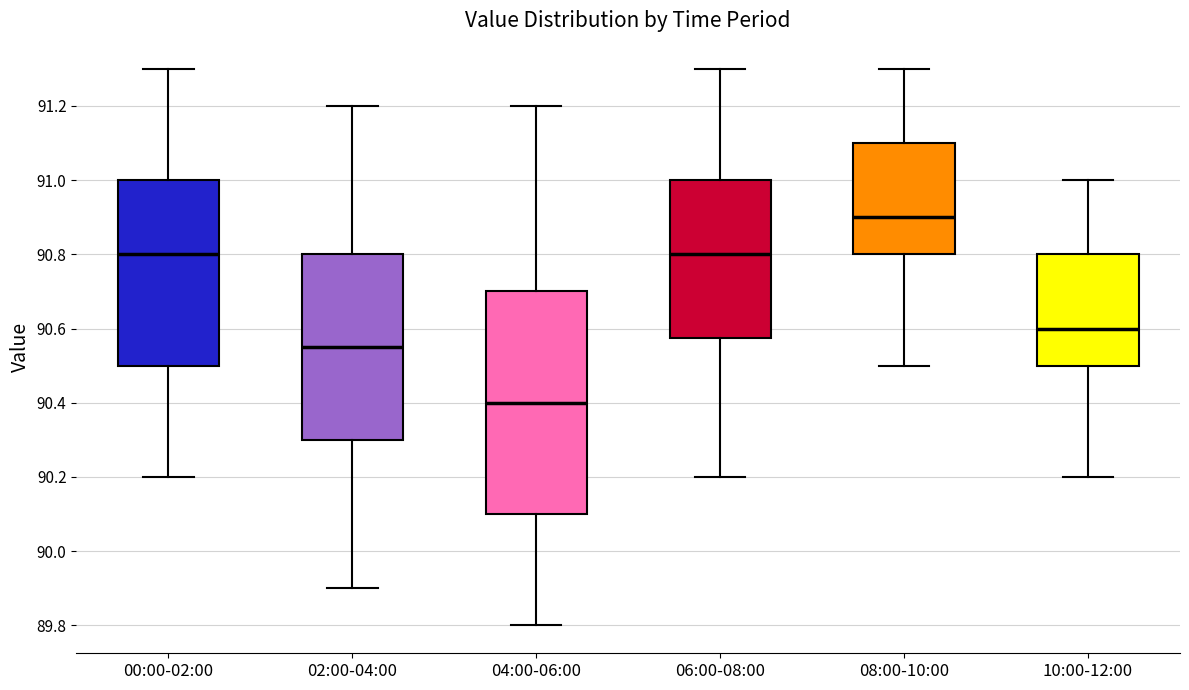

Which box has the lowest median line?

04:00-06:00